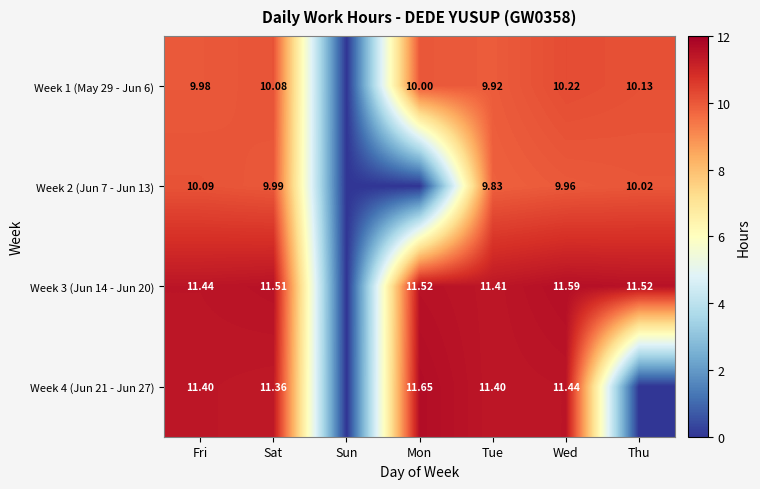

Count the number of data series in this chart.

4